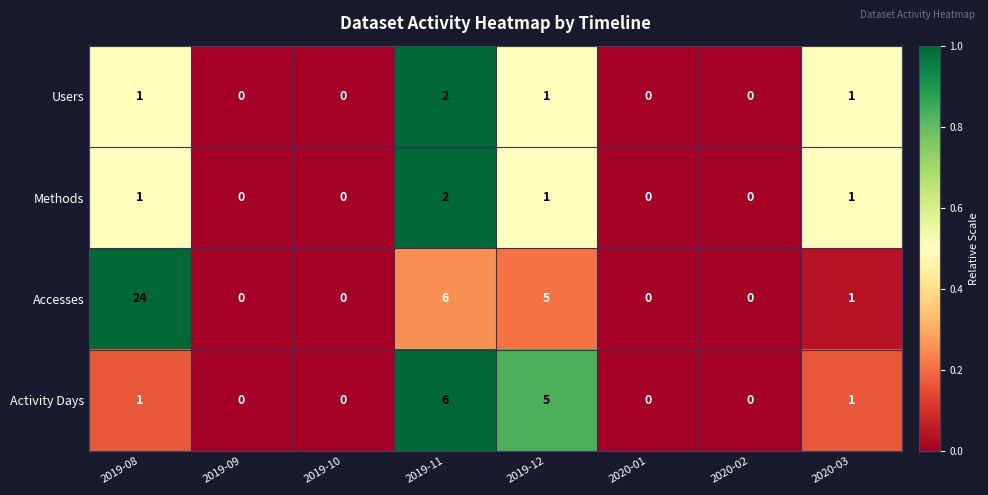

What is the sum of all Methods values?

5